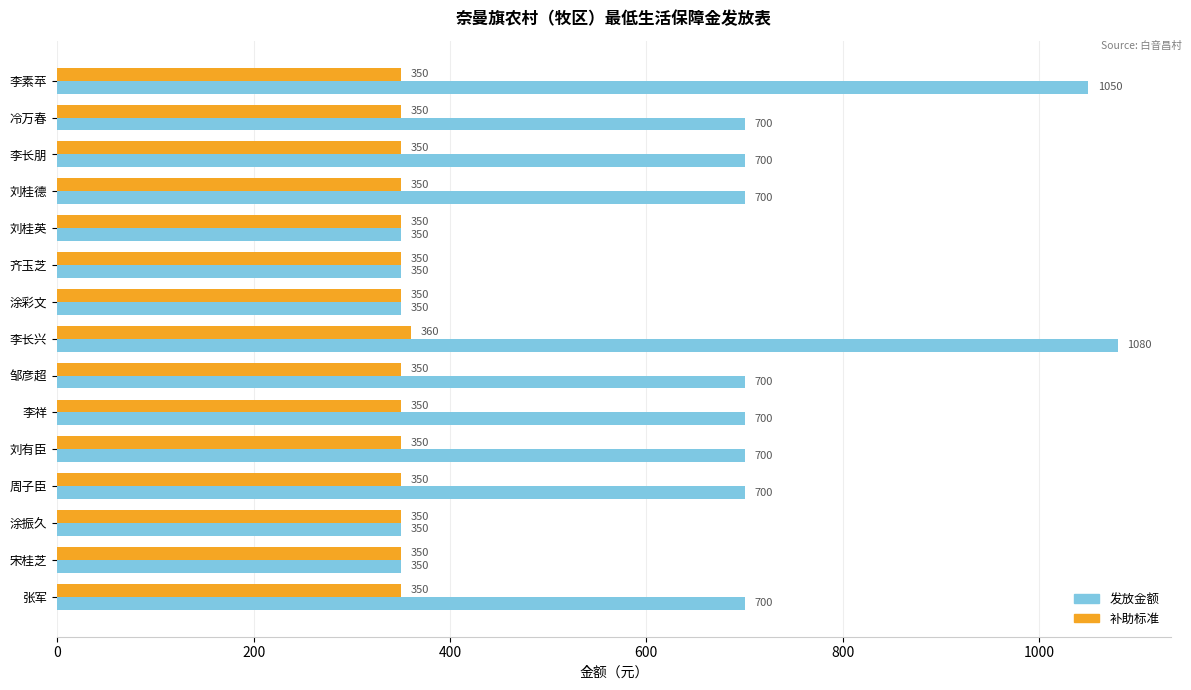

What is the average value of the 补助标准 series?

351